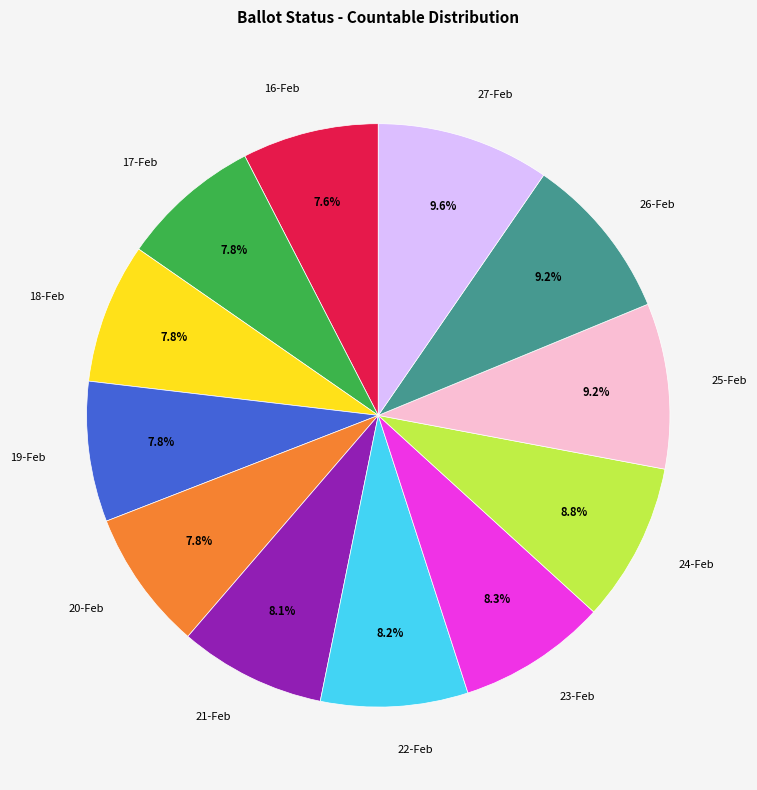

Does 21-Feb represent more than half of the total?

No